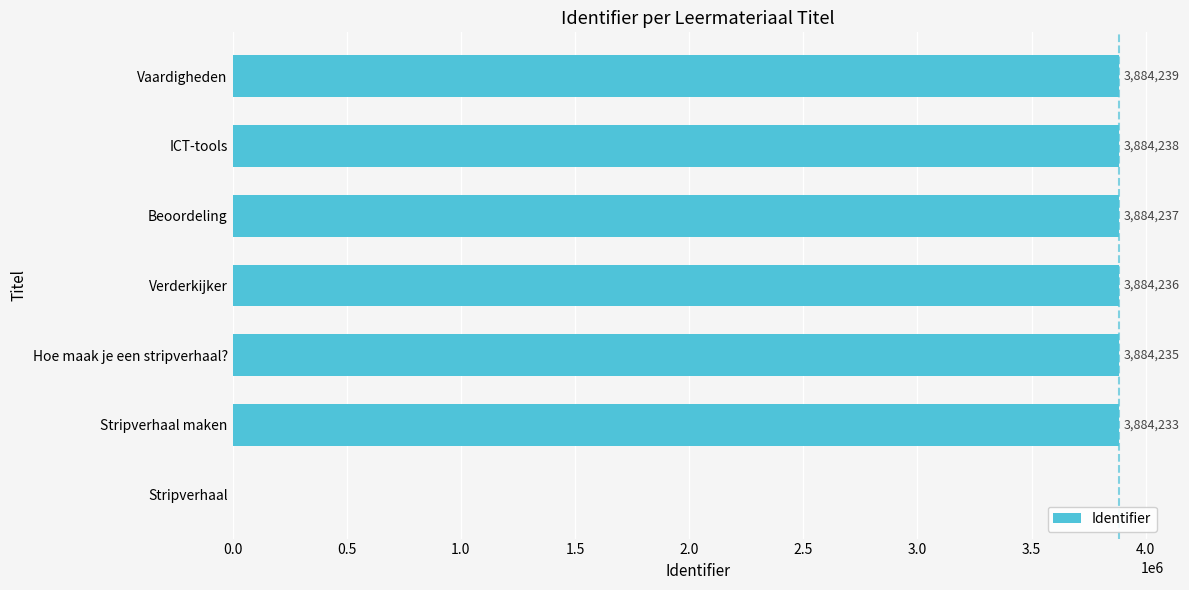

What is the greatest value displayed?

3884239